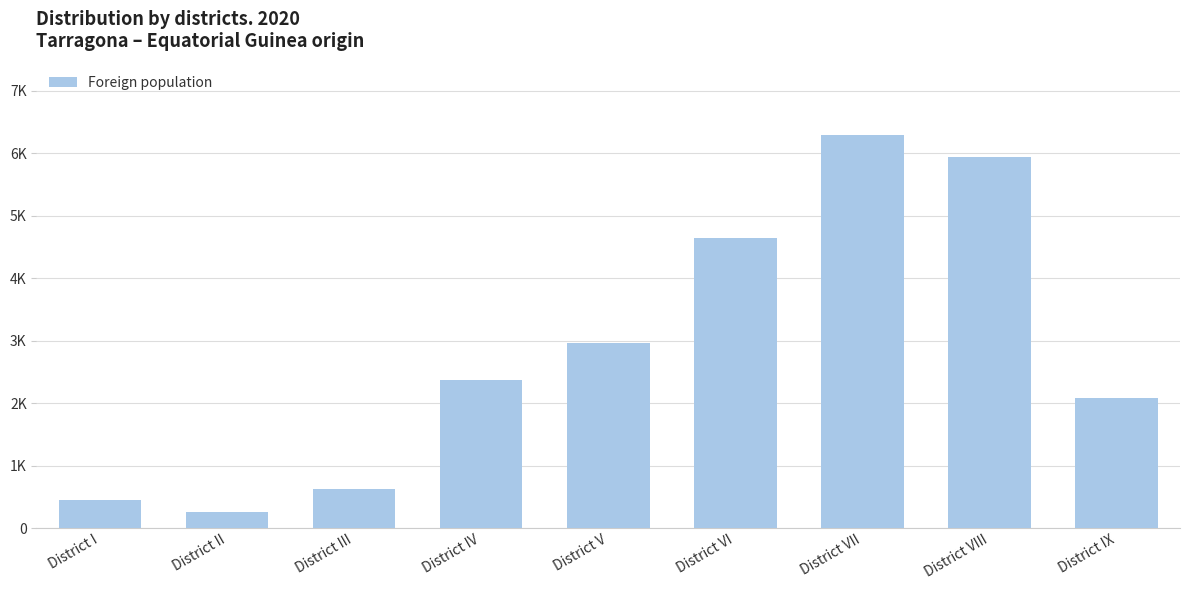

Are the bars horizontal?

No